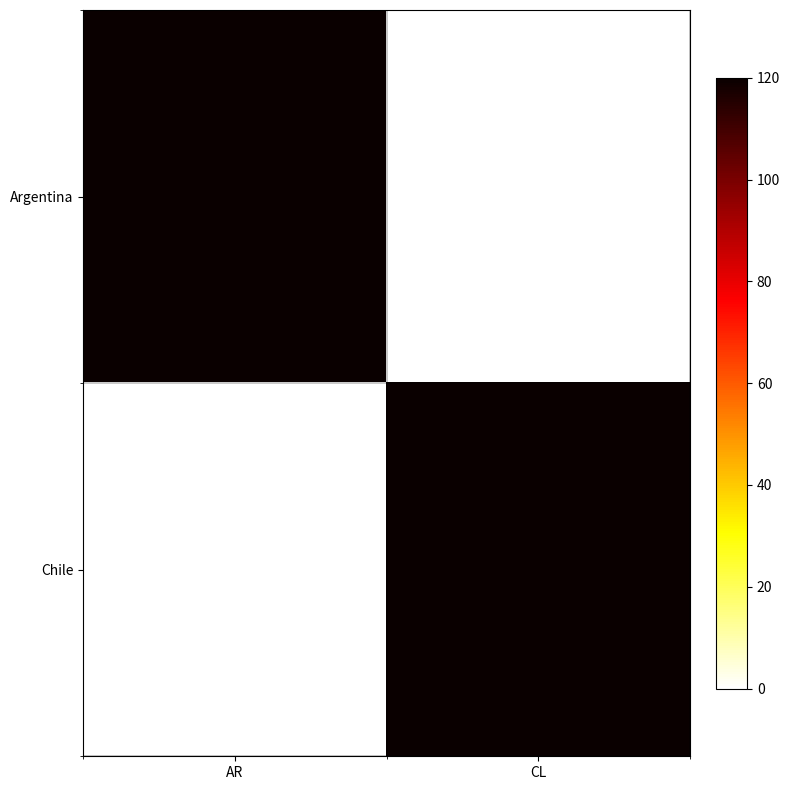

List the series in order of their peak value, lowest first.

Argentina, Chile